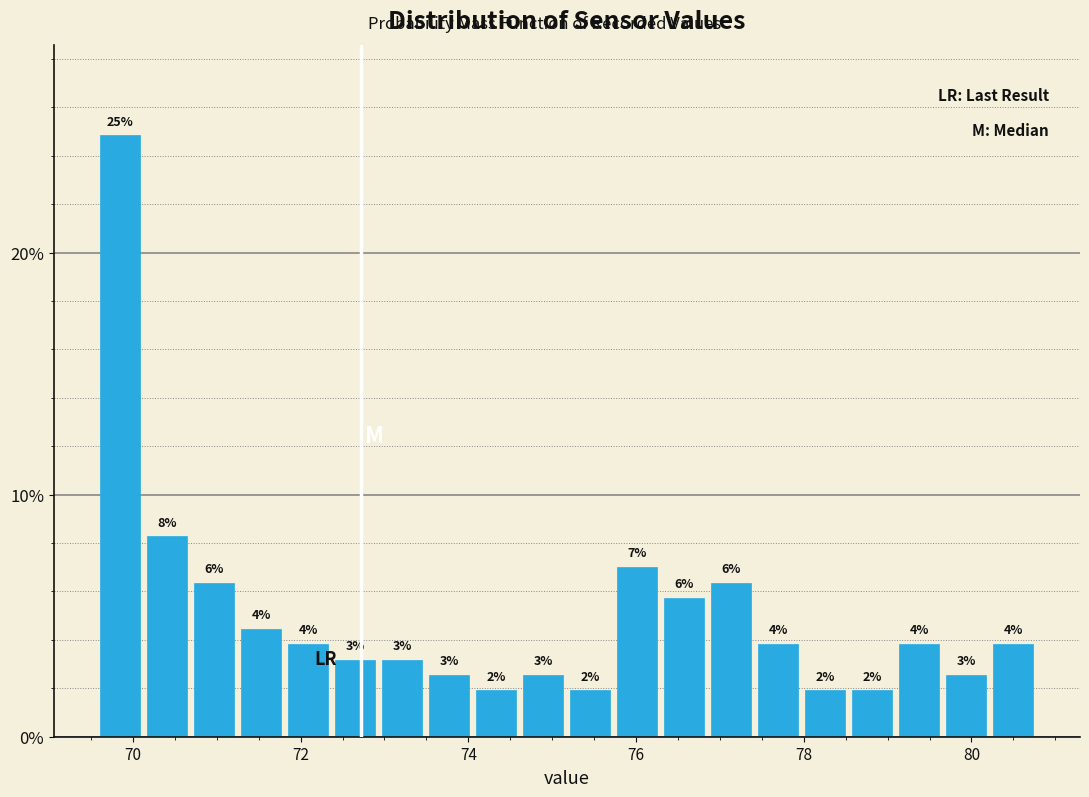

Around what value on the x-axis is the tallest bar? Give the approximate position of its centre, as read against the axis.

69.8